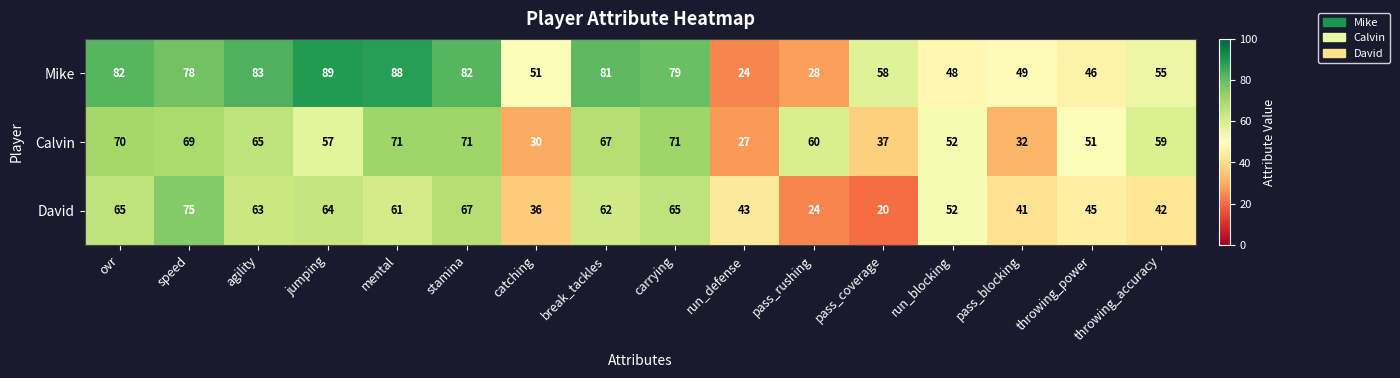

What is the sum of the David values at stamina and pass_blocking?

108